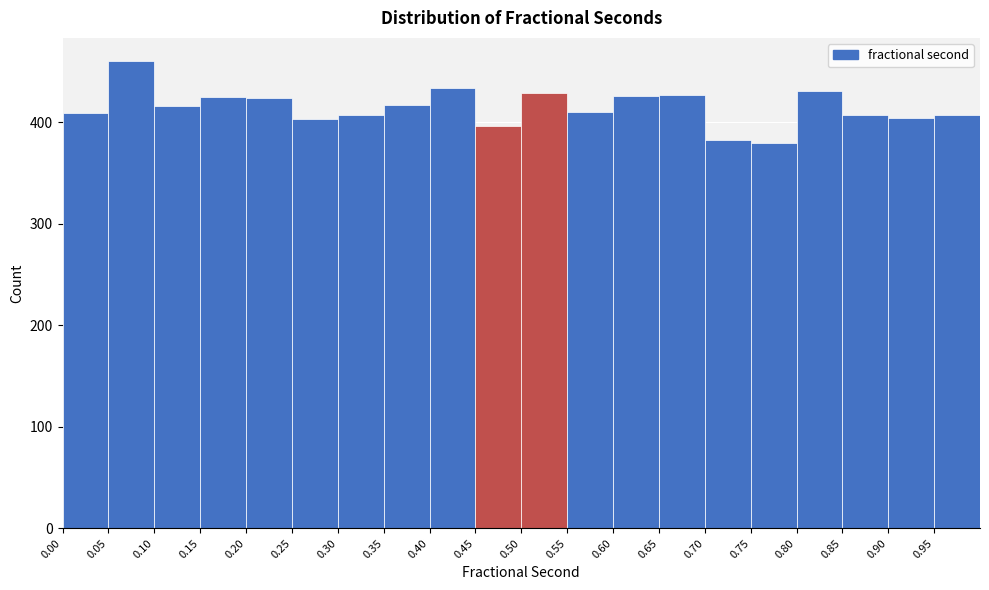

Over which range of the x-axis is the bar tallest?

0.05 to 0.10